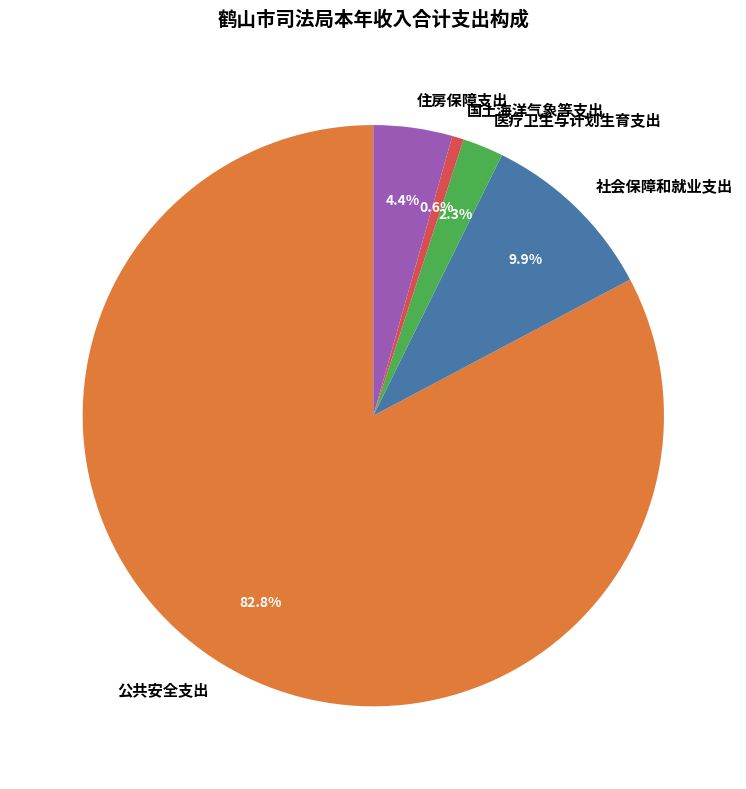

Which category has the smallest portion of the pie?

国土海洋气象等支出